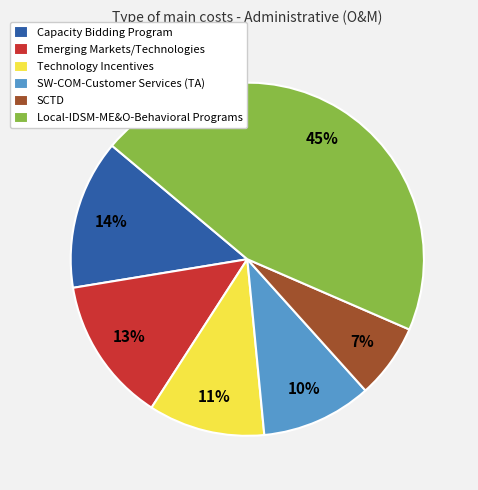

The Local-IDSM-ME&O-Behavioral Programs slice represents 45% of the pie. True or false?

True